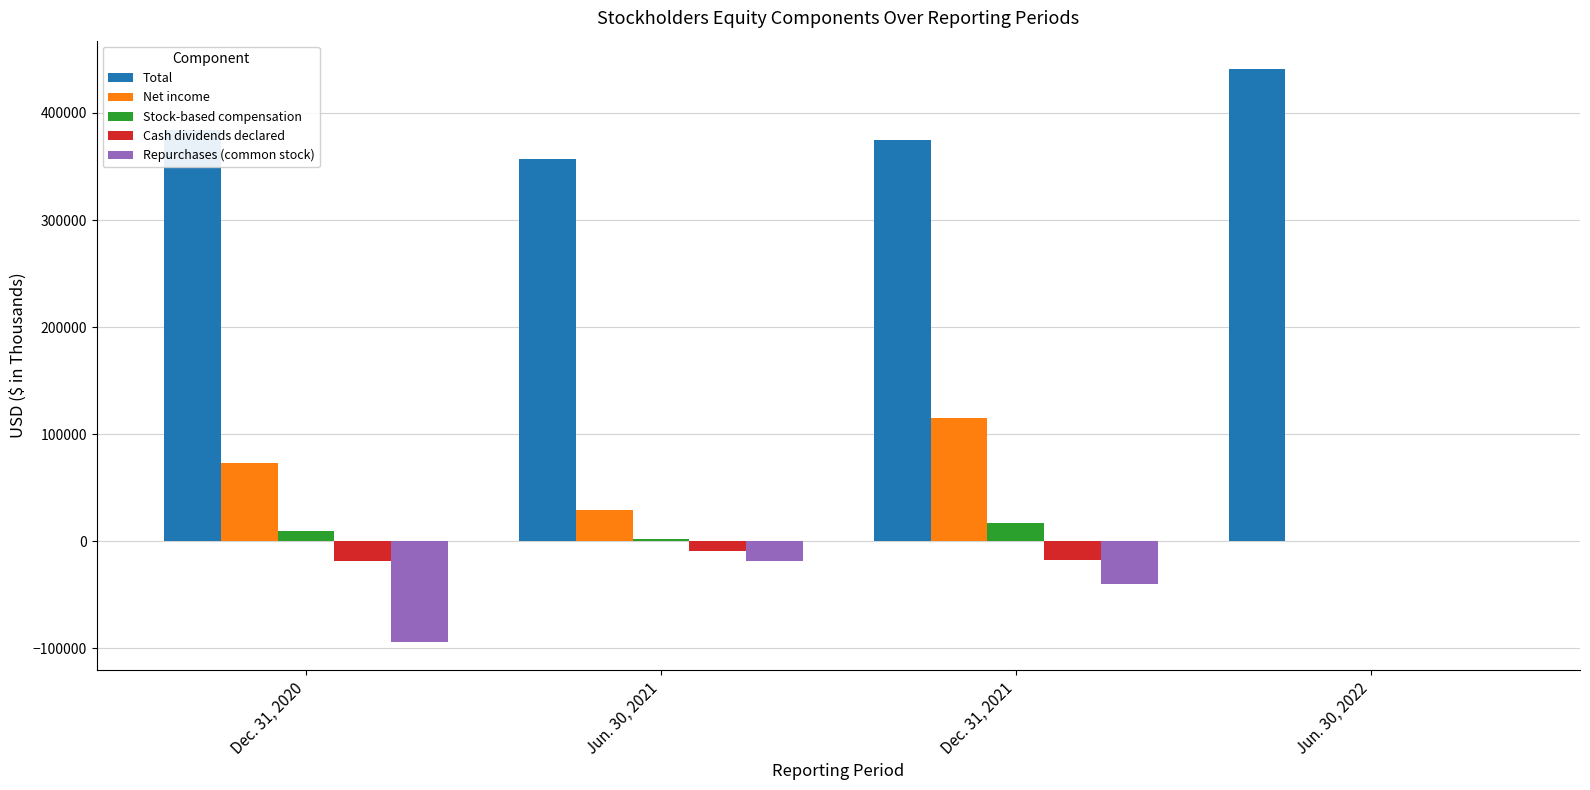

Are the bars horizontal?

No